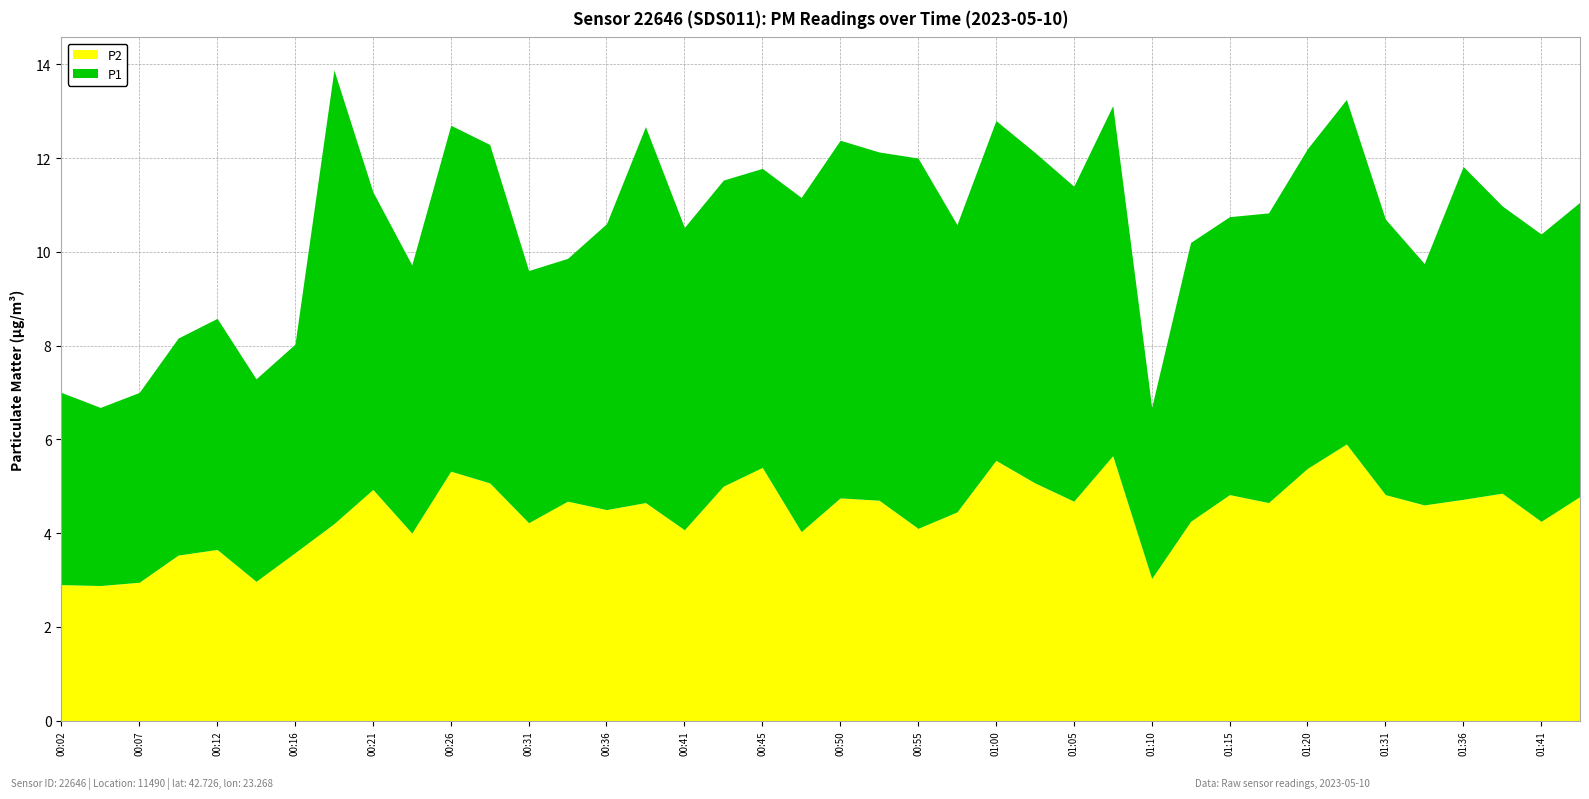

What is the difference between the maximum and second lowest values in the P2 series?

3.0